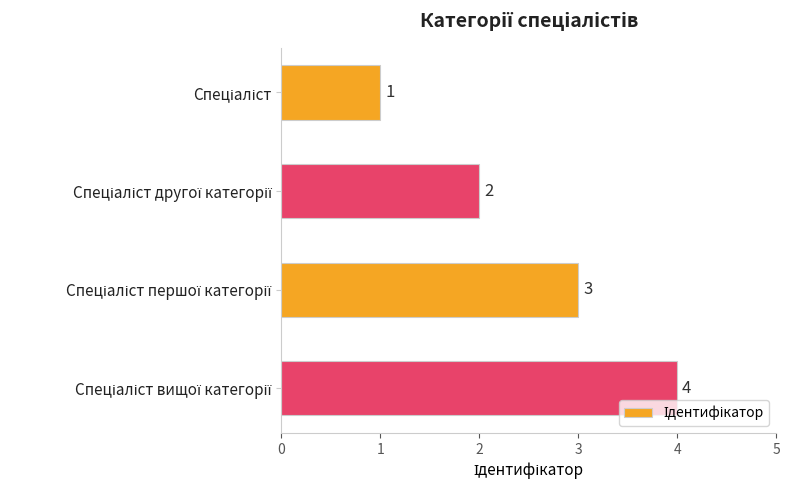

What is the sum of all values?

10